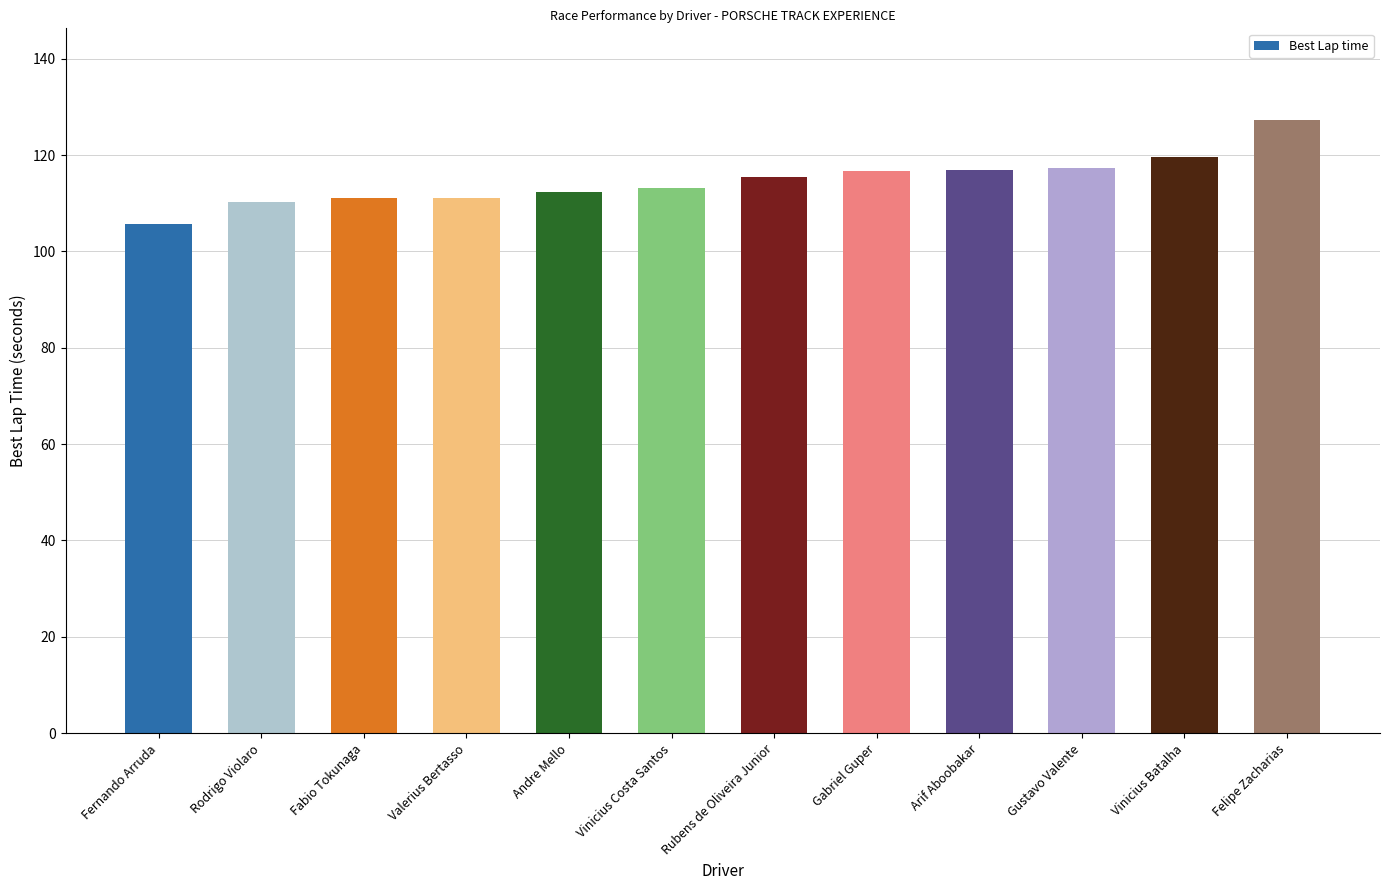

What is the sum of all values?

1376.5